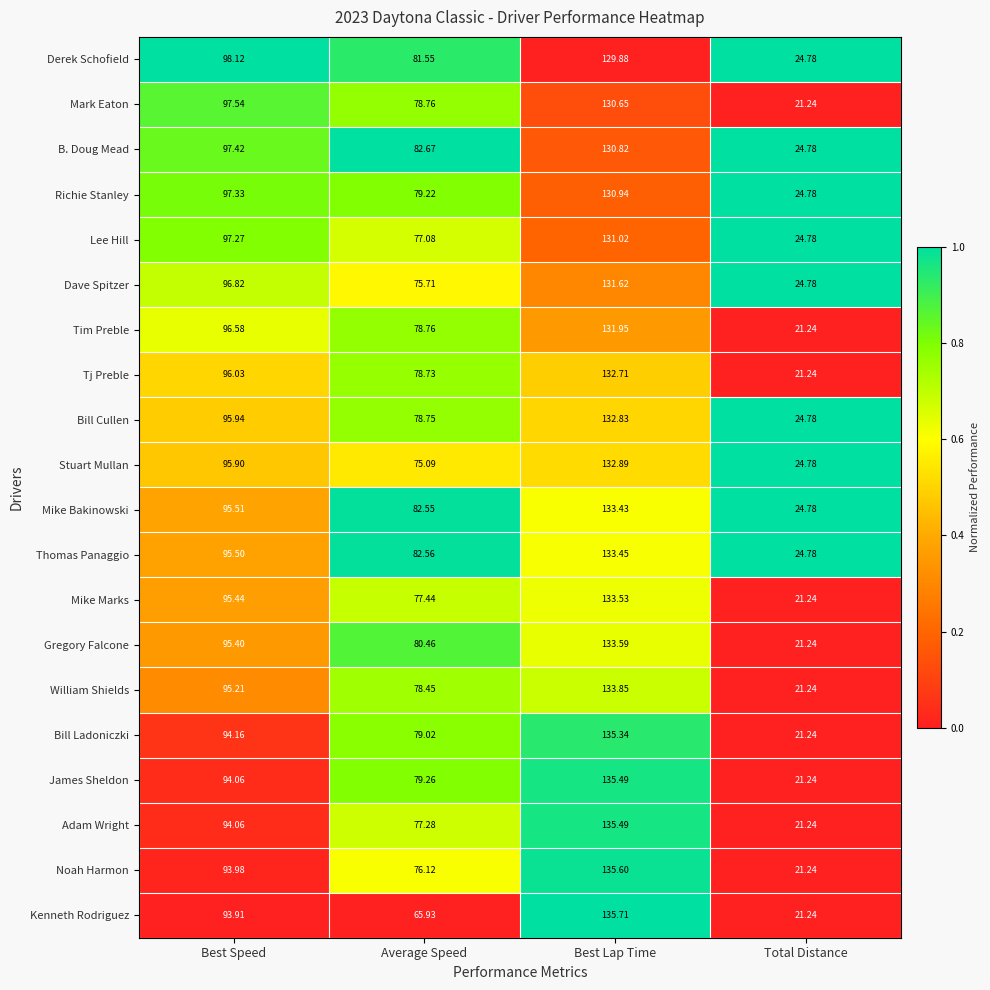

At which label does Derek Schofield first exceed 98?

Best Speed